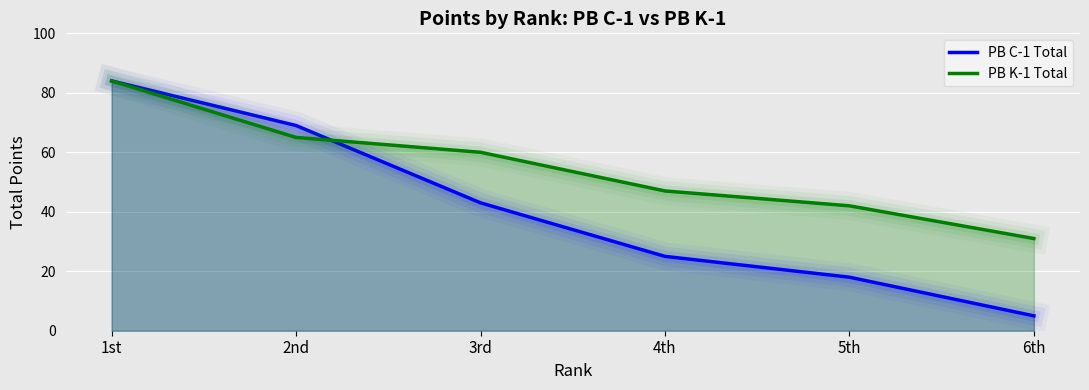

Which series has the largest range (max minus min)?

PB C-1 Total